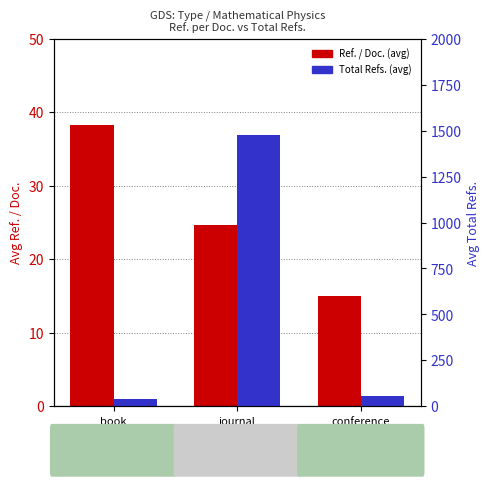

What is the label of the 3rd bar from the left?

conference
and
proceedings